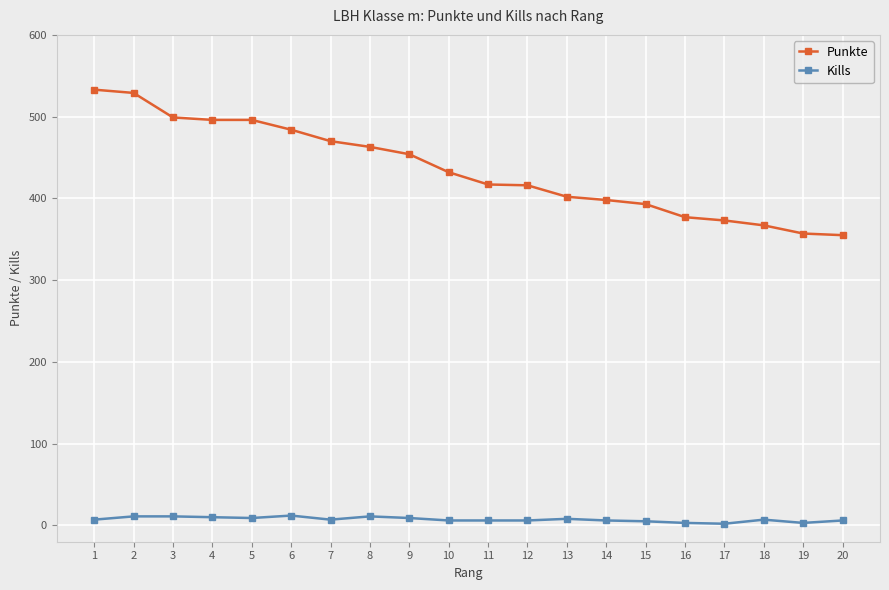

What is the maximum value shown in the chart?

533